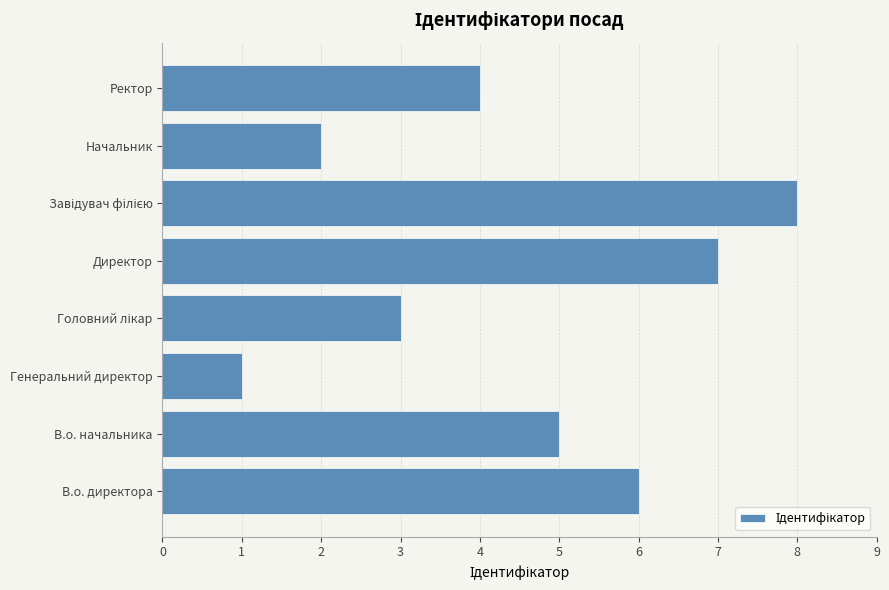

The chart shows a value of 2 at Генеральний директор. True or false?

False